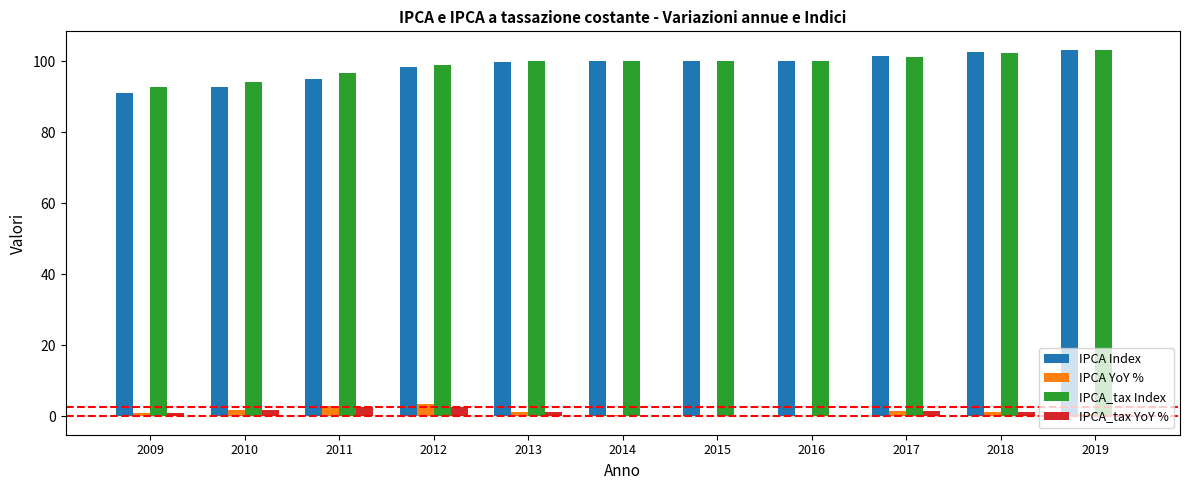

True or false: IPCA_tax YoY % has a value of -0.1 at 2016.

True